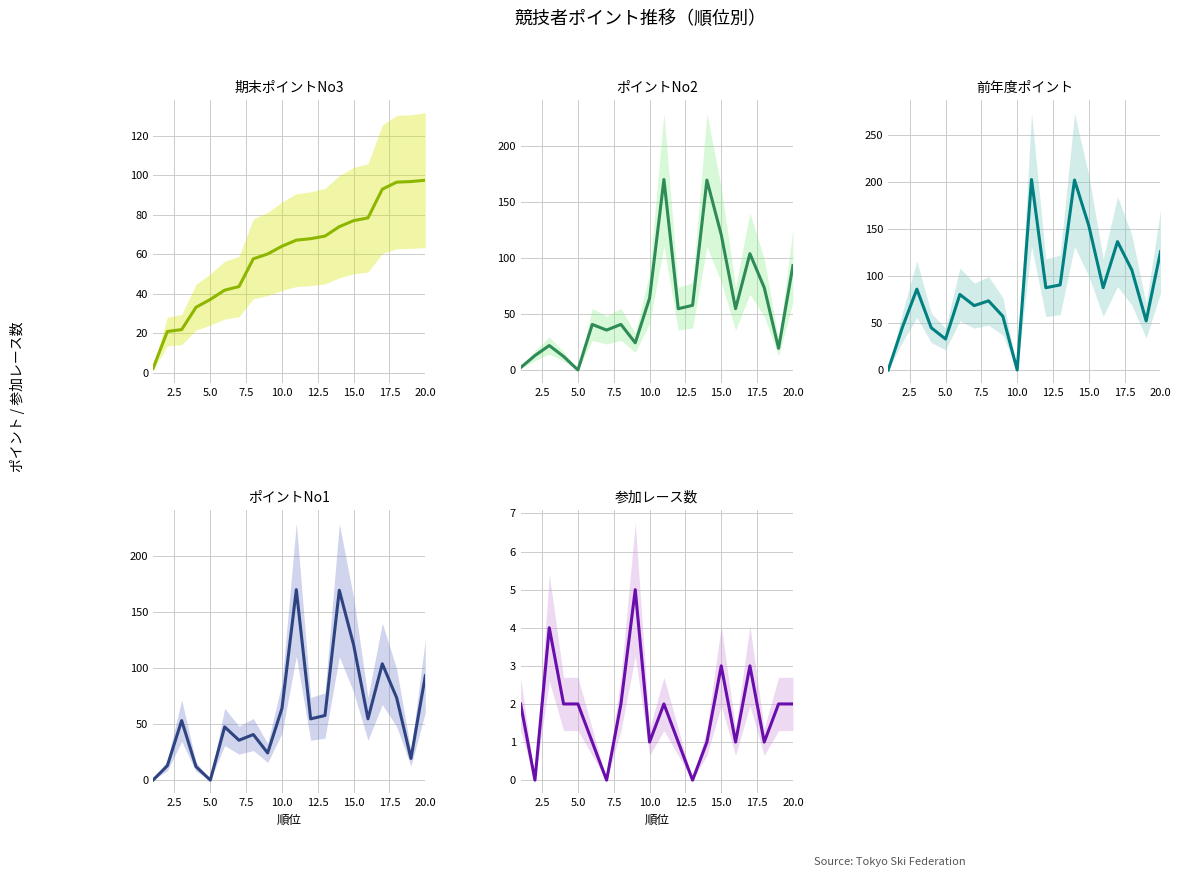

True or false: 期末ポイントNo3 has more than 0 points higher than both neighbors.

False